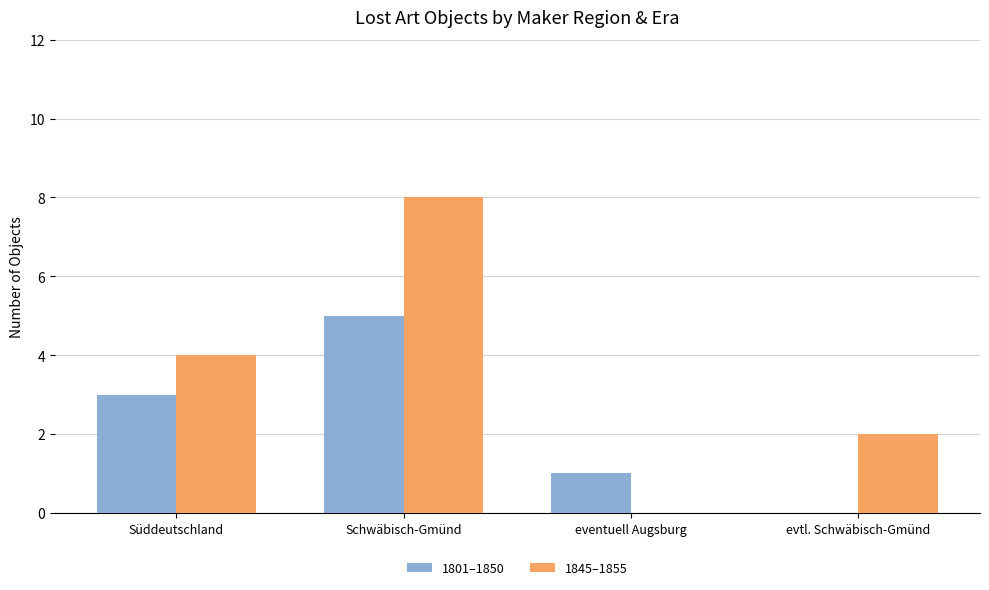

How many series are shown in this chart?

2